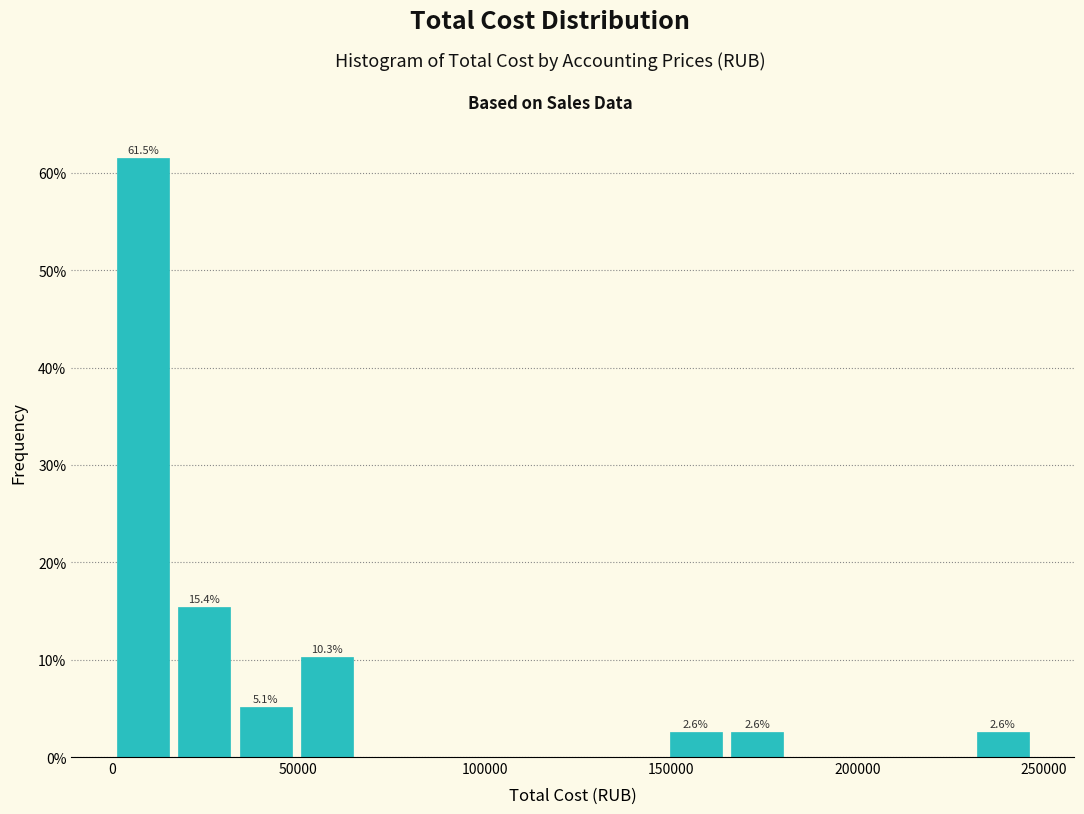

Around what value on the x-axis is the tallest bar? Give the approximate position of its centre, as read against the axis.

10000